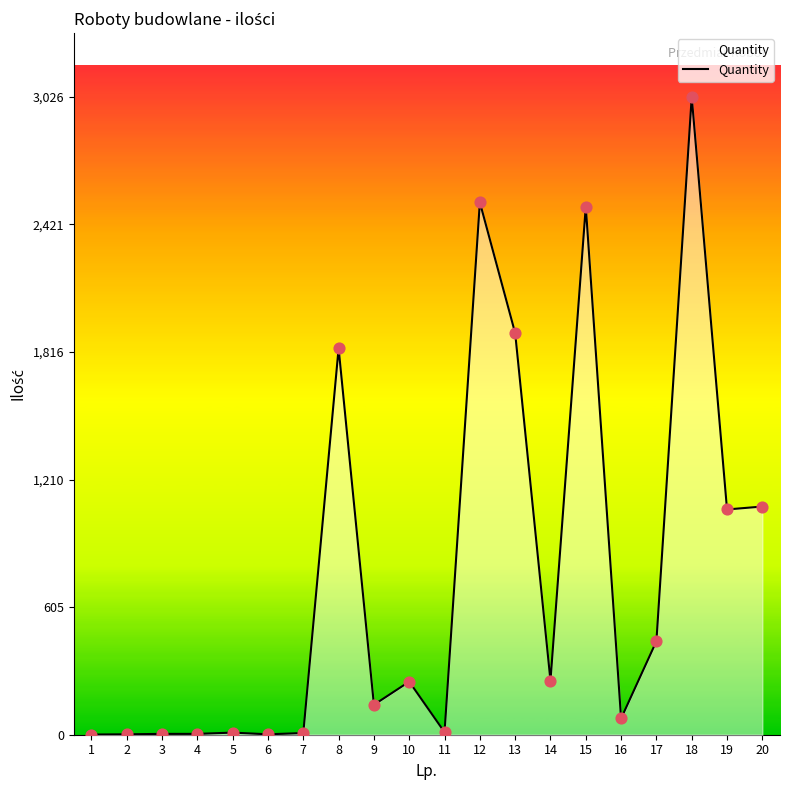

Between 11 and 9, which is larger?

9